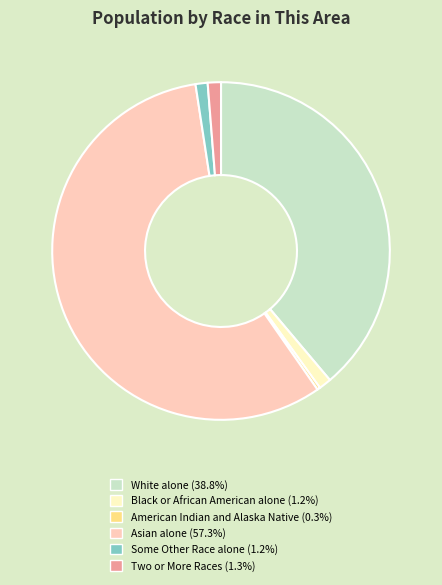

Is there any slice that represents more than half of the pie?

Yes